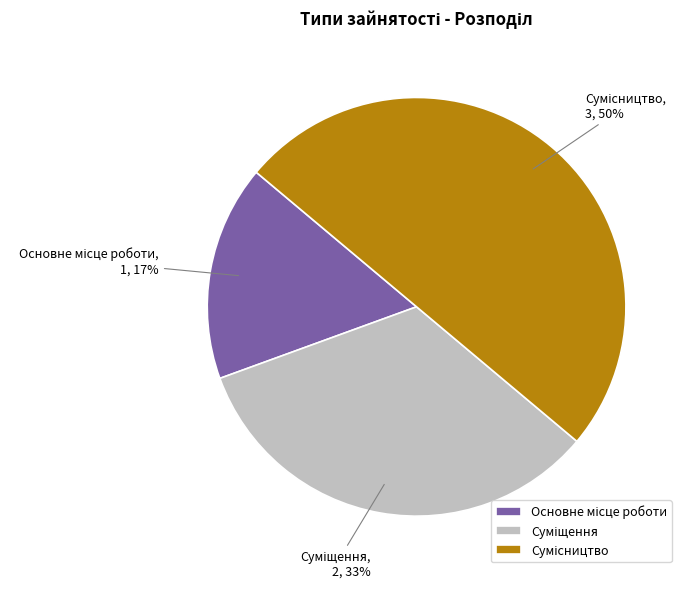

To the nearest percent, what is the average slice percentage?

33%